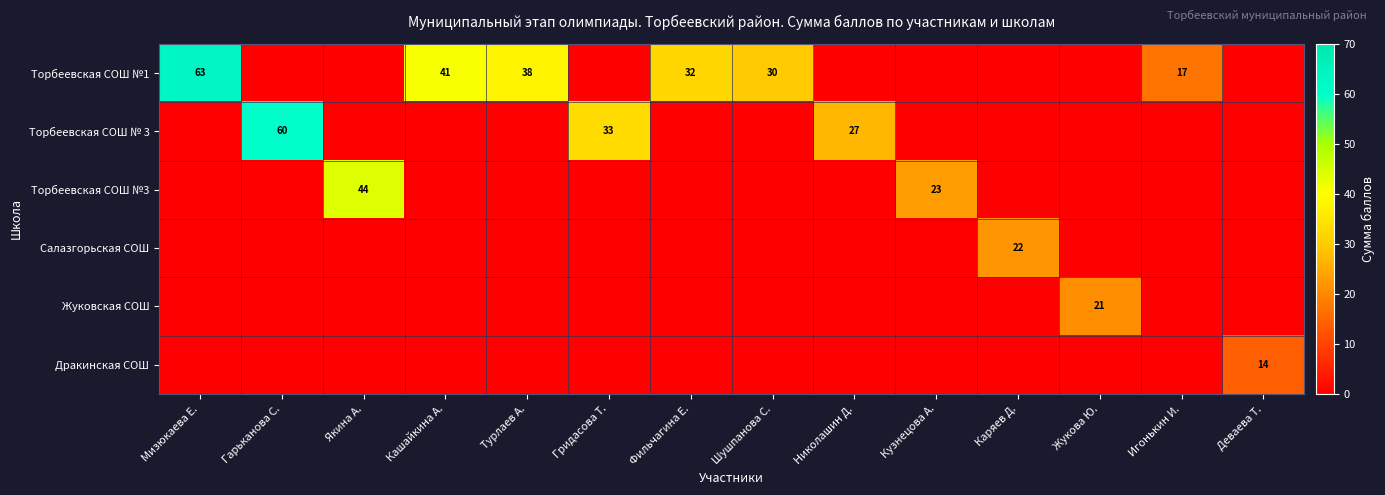

True or false: Торбеевская СОШ №1 has a value of 32 at Фильчагина Е..

True